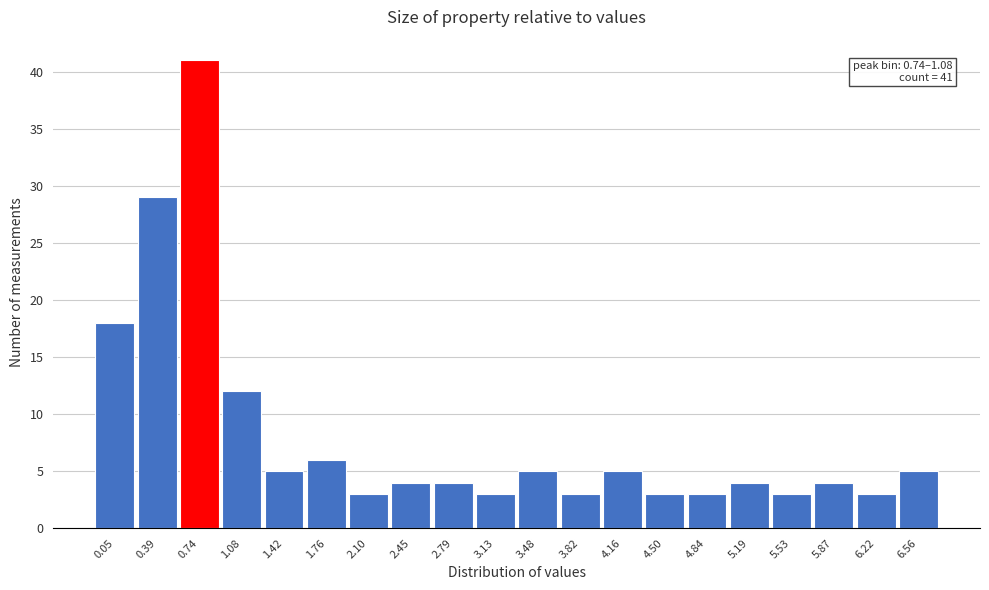

Reading left to right, list all the values displayed in this chart.

0.05=18	0.39=29	0.74=41	1.08=12	1.42=5	1.76=6	2.10=3	2.45=4	2.79=4	3.13=3	3.48=5	3.82=3	4.16=5	4.50=3	4.84=3	5.19=4	5.53=3	5.87=4	6.22=3	6.56=5